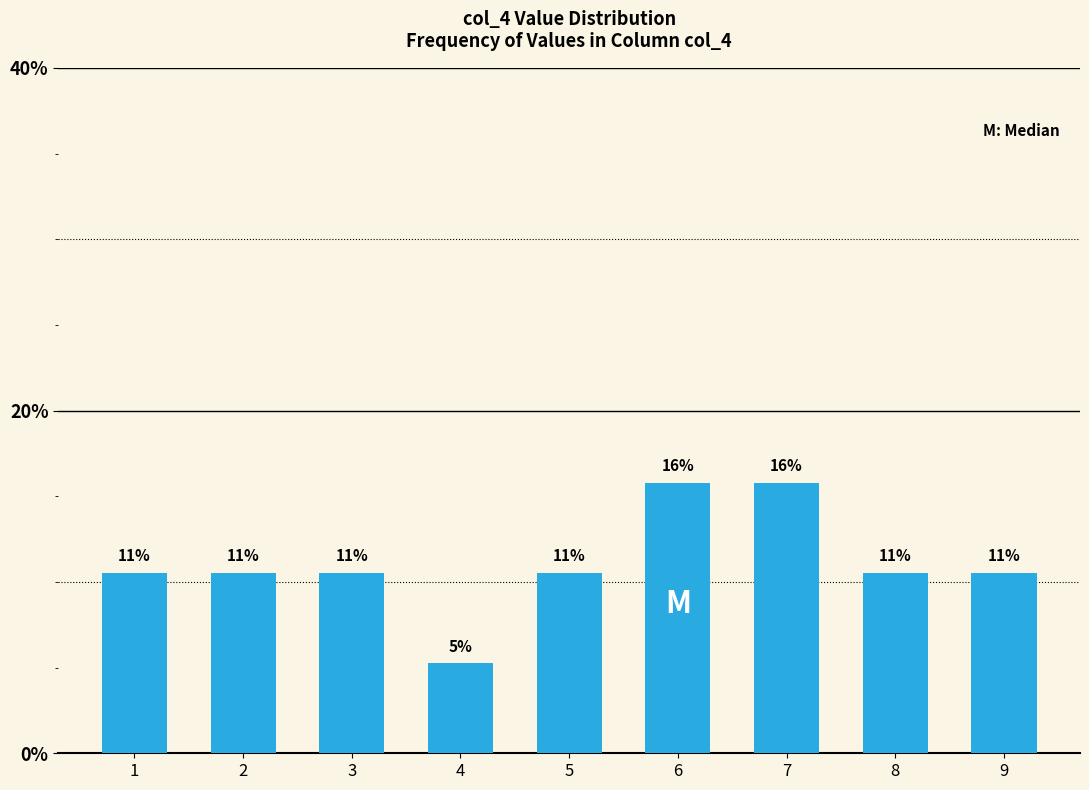

How many bars are there in total?

9